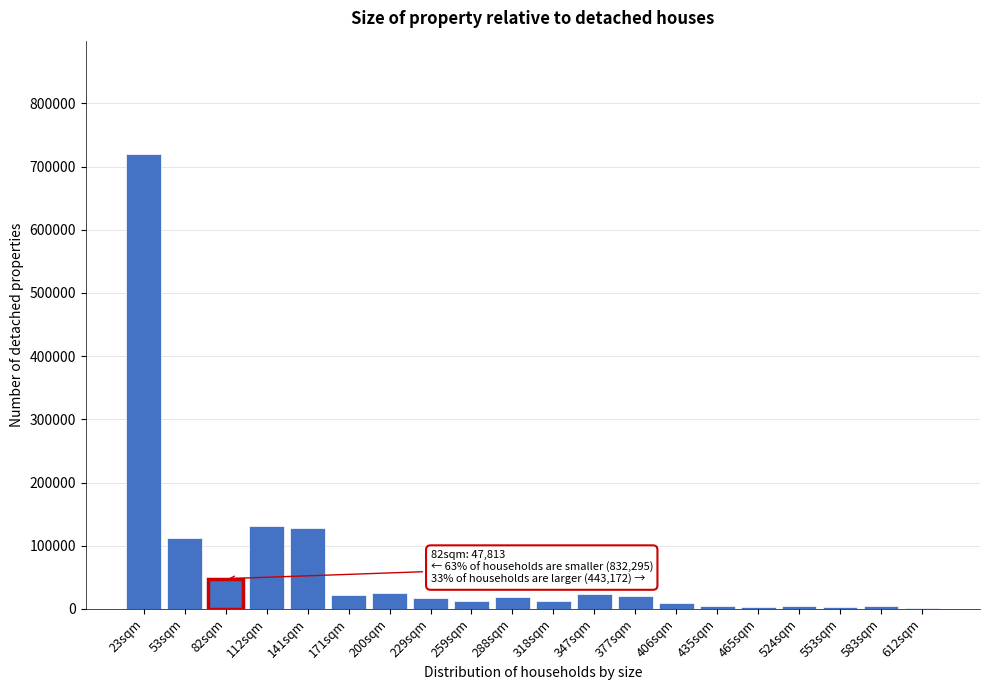

What is the sum of all values?

1323280